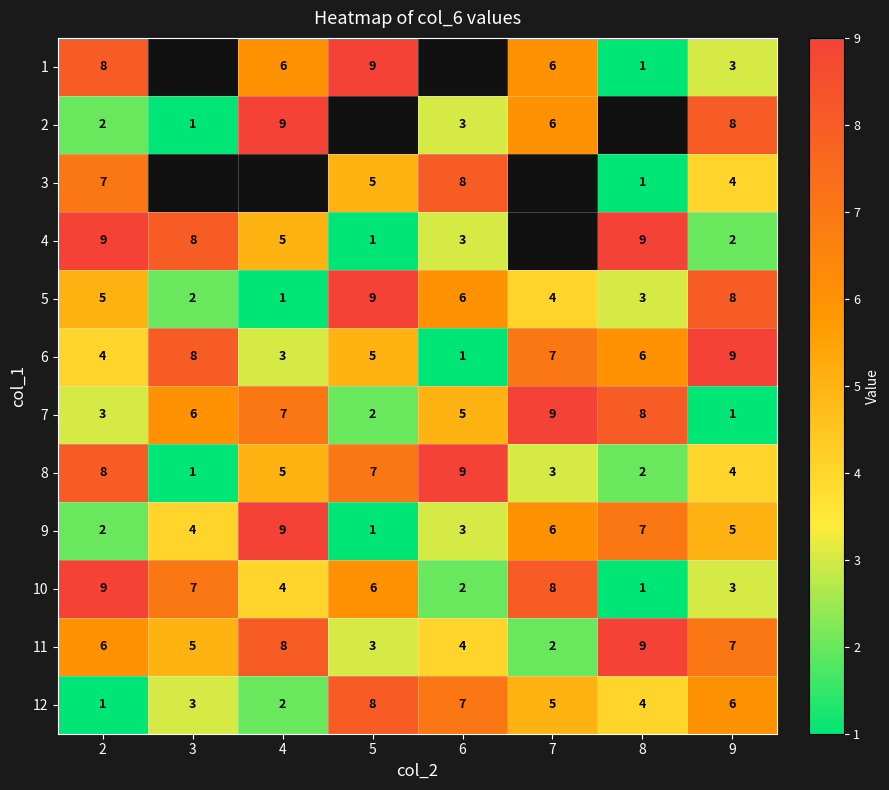

Count the number of data series in this chart.

12